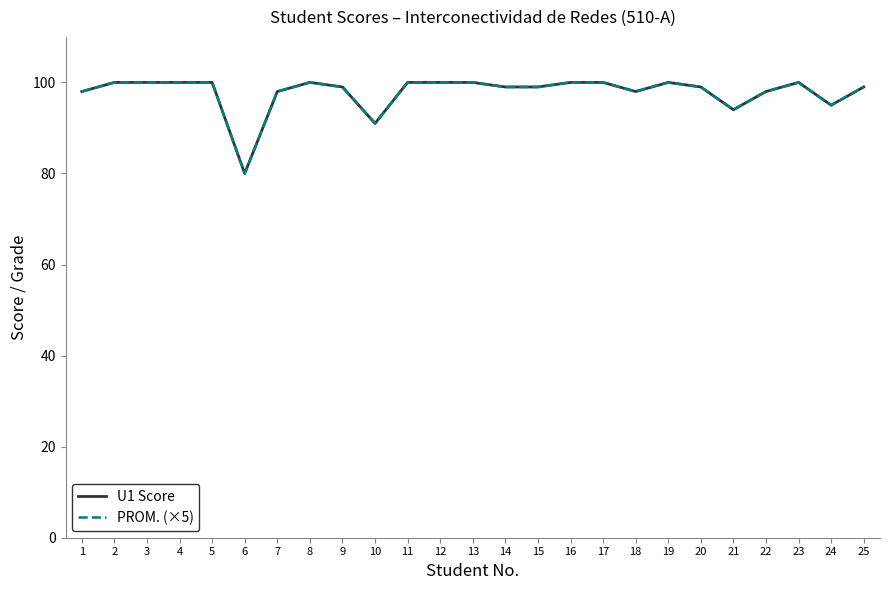

In PROM. (×5), how many points are lower than both neighbors (excluding endpoints)?

5